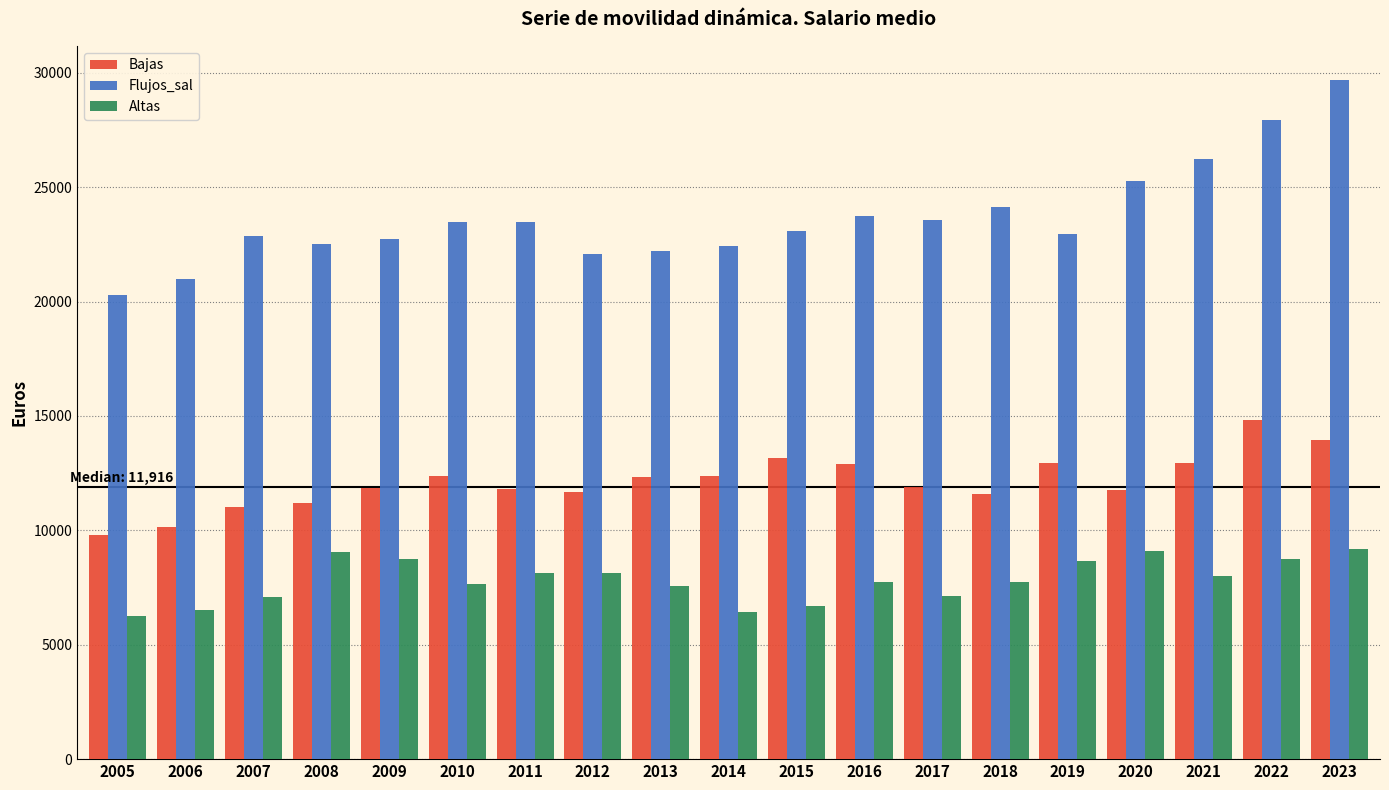

True or false: Flujos_sal has a value of 10760 at 2011.

False